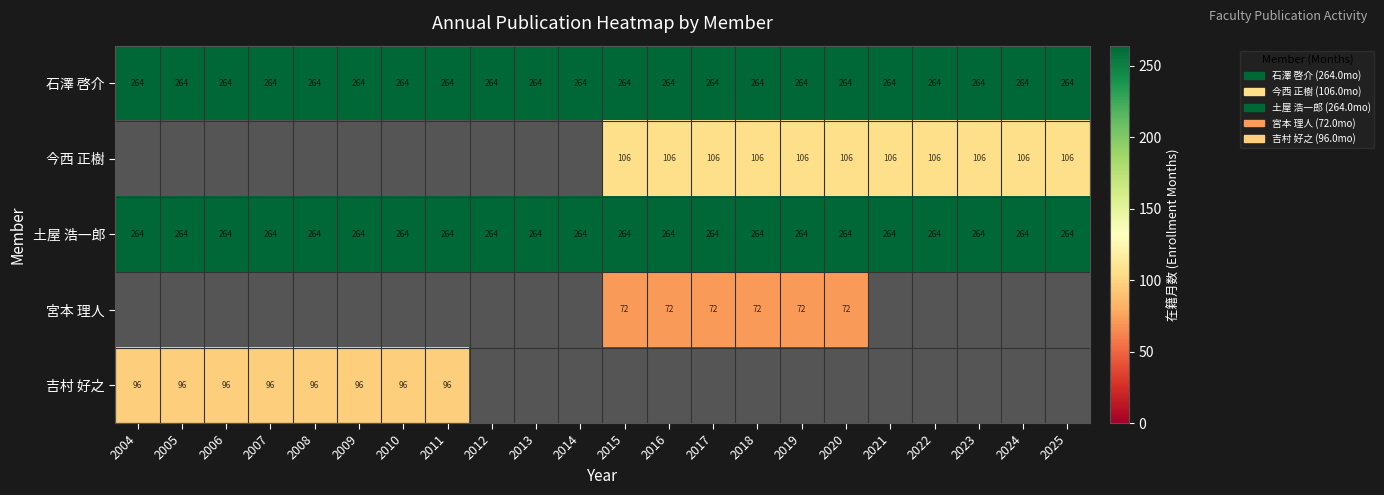

At how many categories does at least one series exceed 129?

22